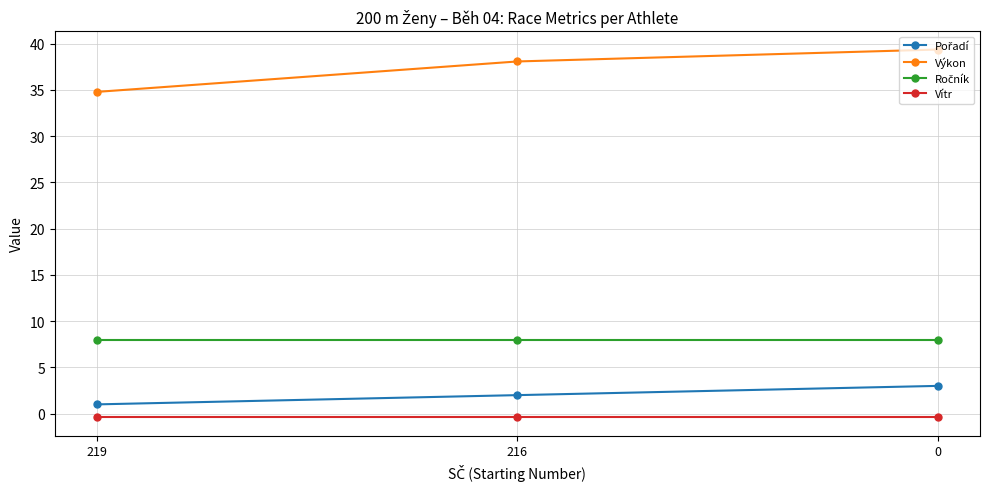

Which series has the largest range (max minus min)?

Výkon